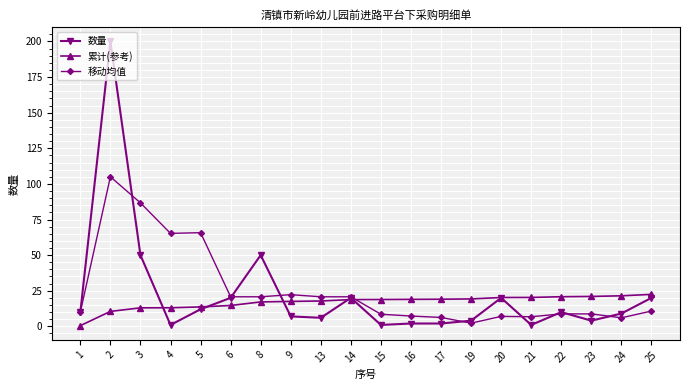

Which series has the largest range (max minus min)?

数量